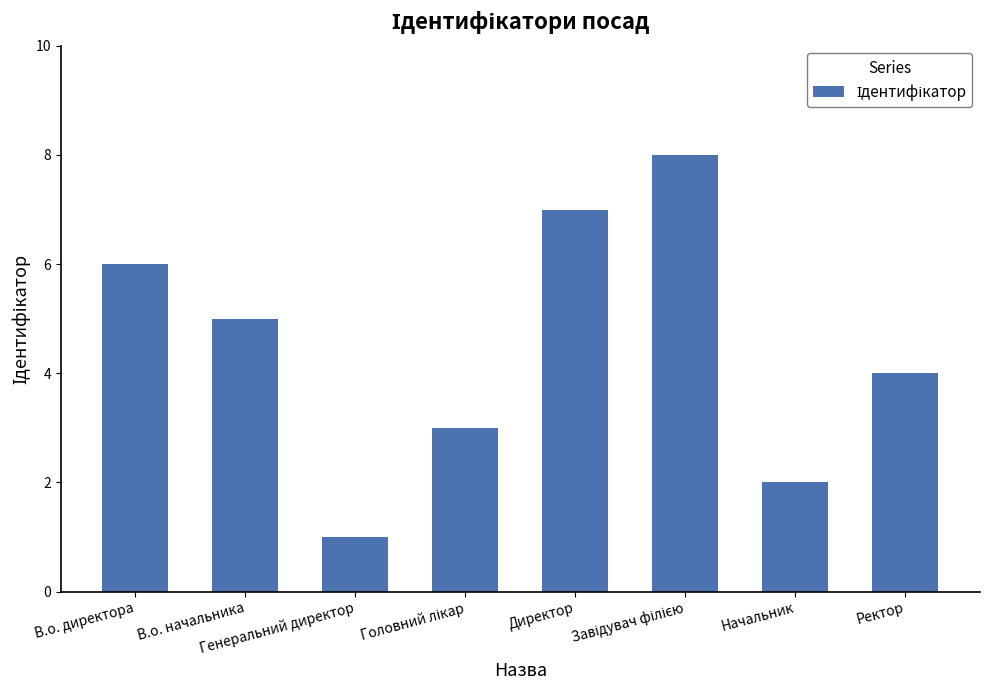

What position from the right is В.о. директора?

8